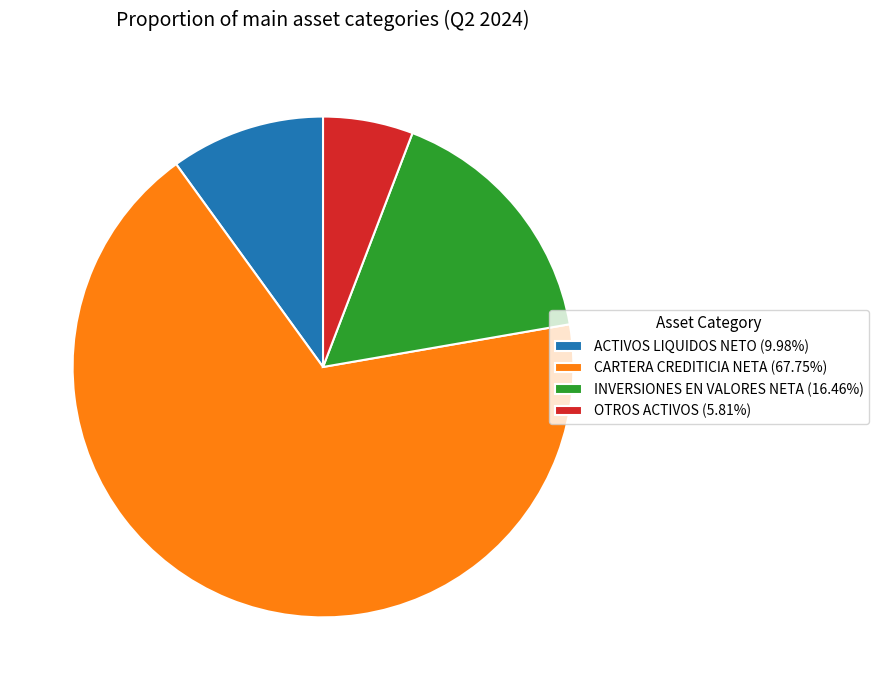

Is CARTERA CREDITICIA NETA (67.75%) the majority of the pie?

Yes